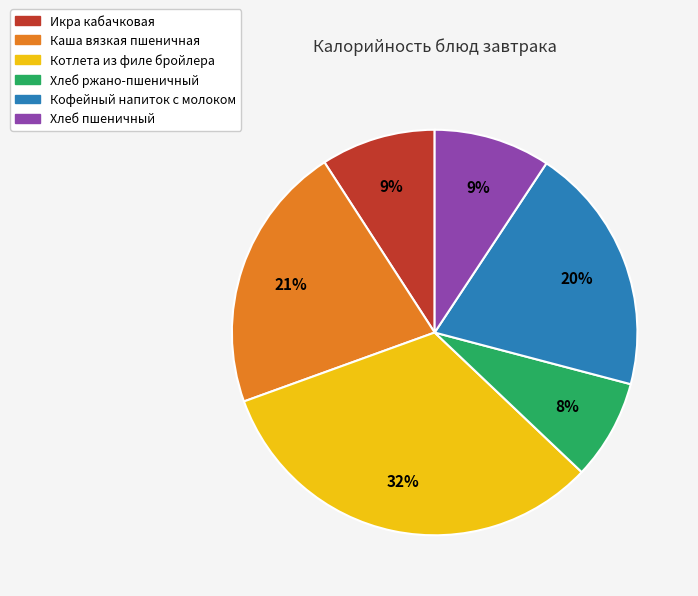

Is it true that Икра кабачковая is 9% of the pie?

True